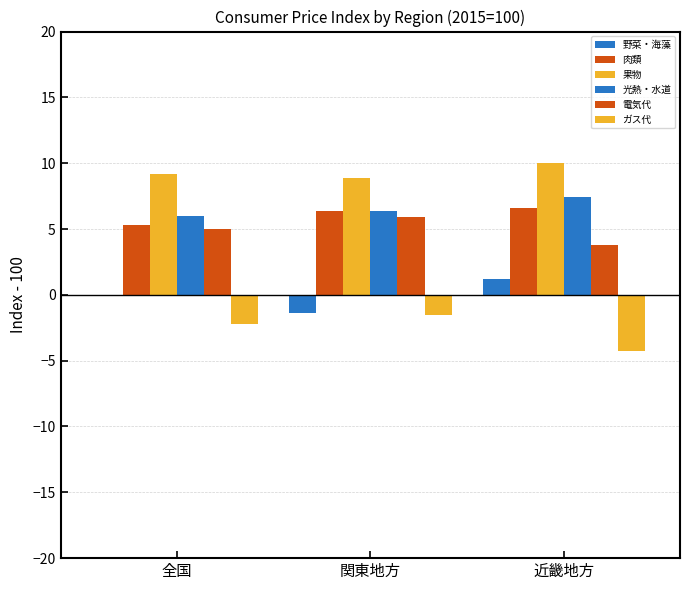

Rank the series at 近畿地方 from lowest to highest value.

ガス代, 野菜・海藻, 電気代, 肉類, 光熱・水道, 果物